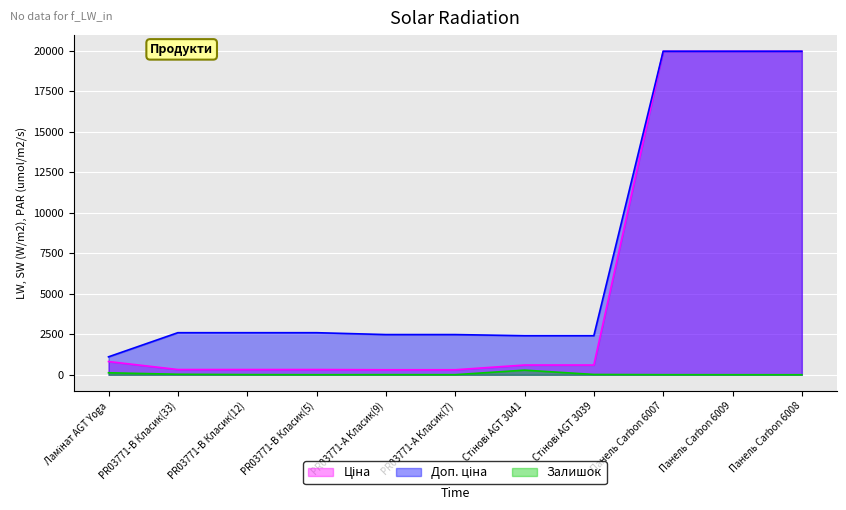

True or false: Доп. ціна and Ціна cross at least once.

False